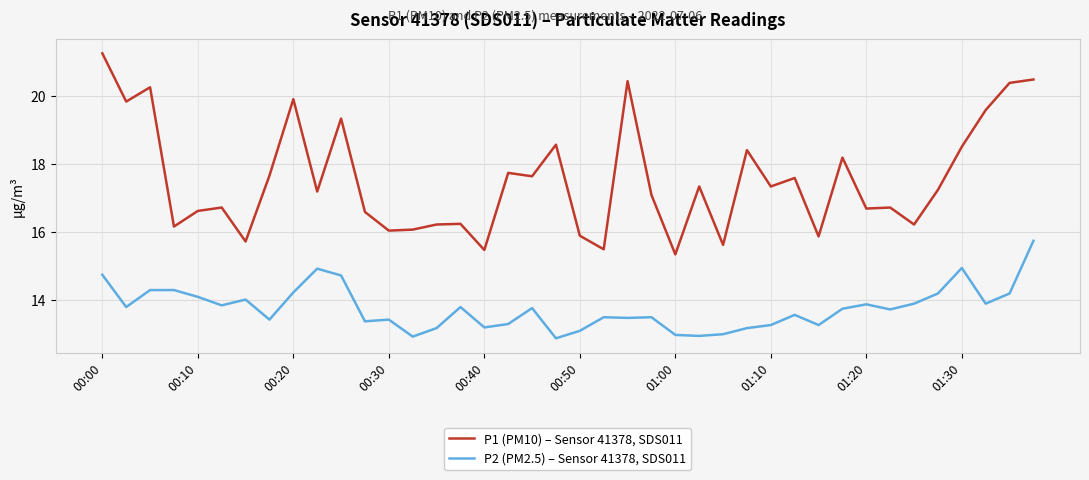

Which series has the largest range (max minus min)?

P1 (PM10) – Sensor 41378, SDS011